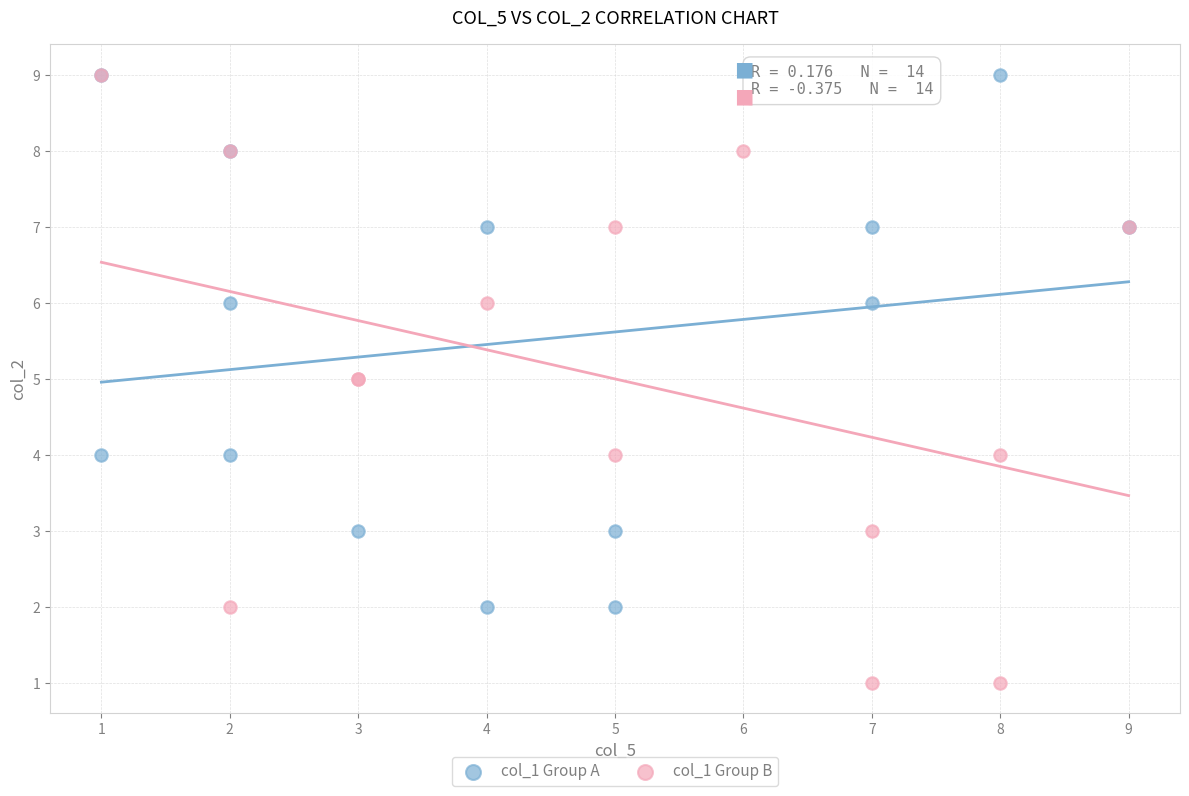

Which series contains the lowest Y value?

col_1 Group B